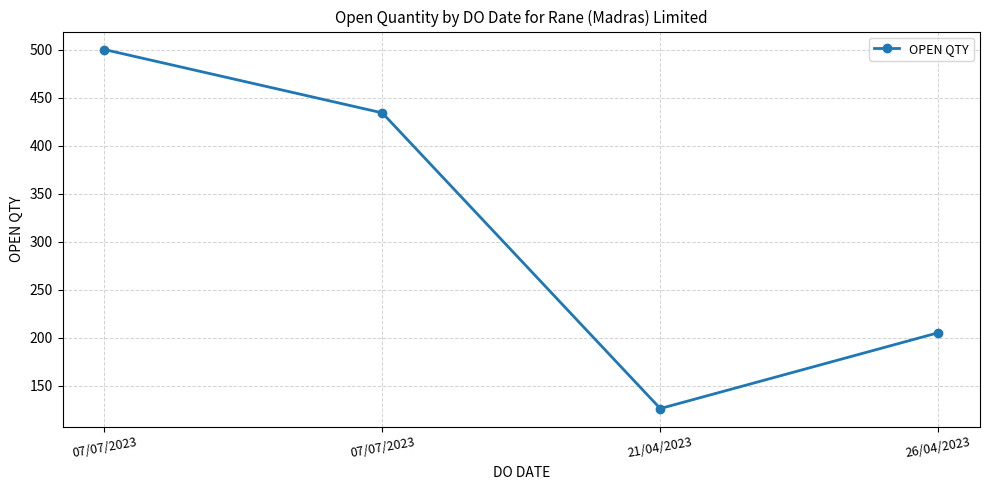

How many series are shown in this chart?

1